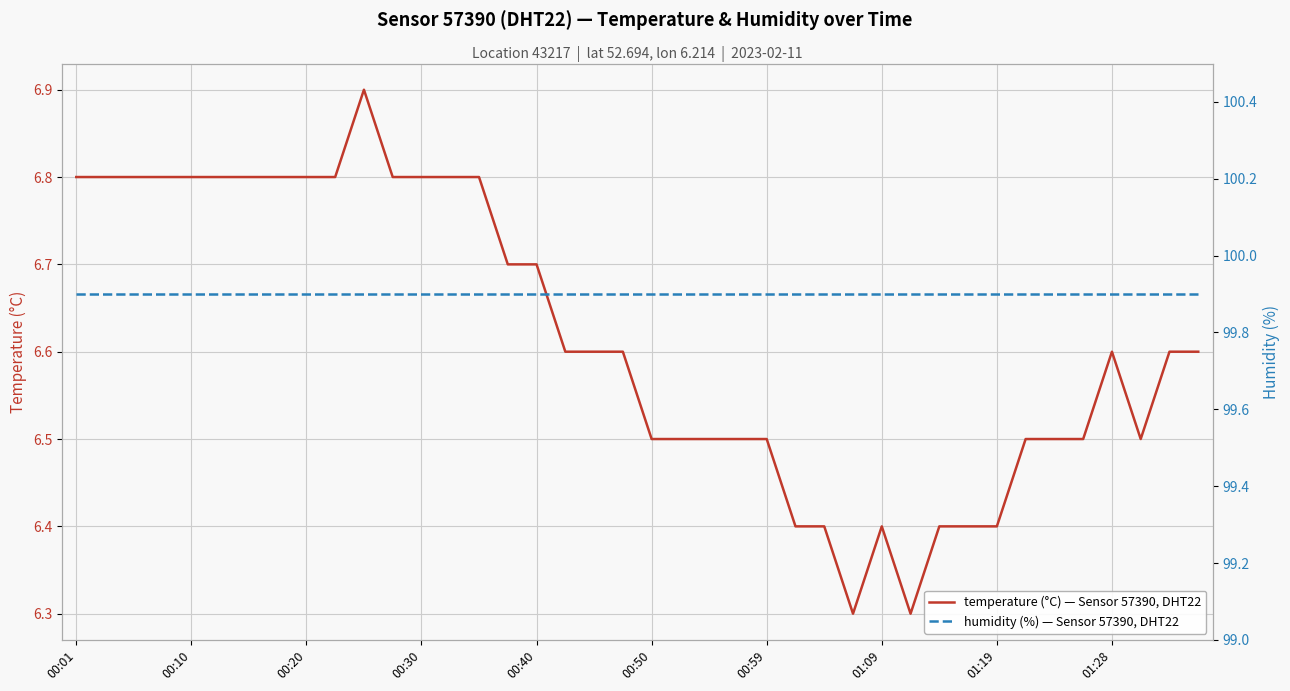

What is the value of the temperature (°C) — Sensor 57390, DHT22 point at the 27th from the left?

6.4